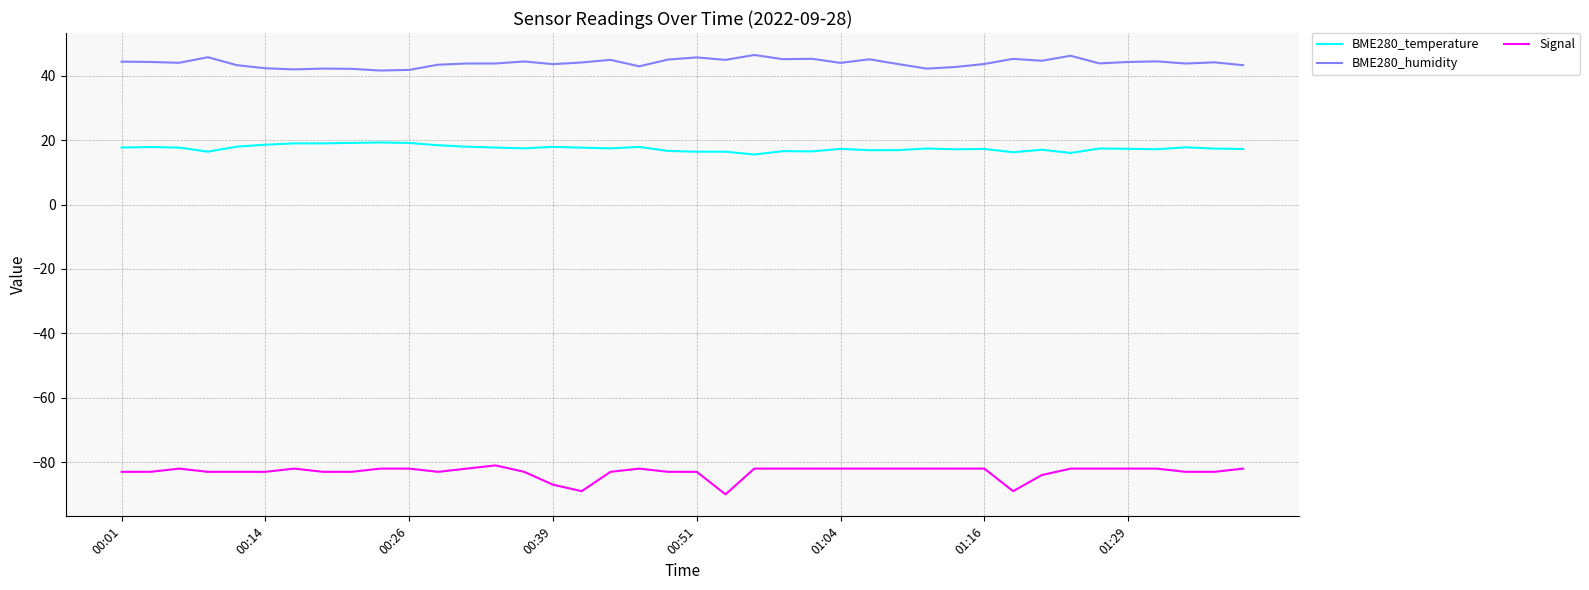

True or false: BME280_temperature and Signal cross at least once.

False